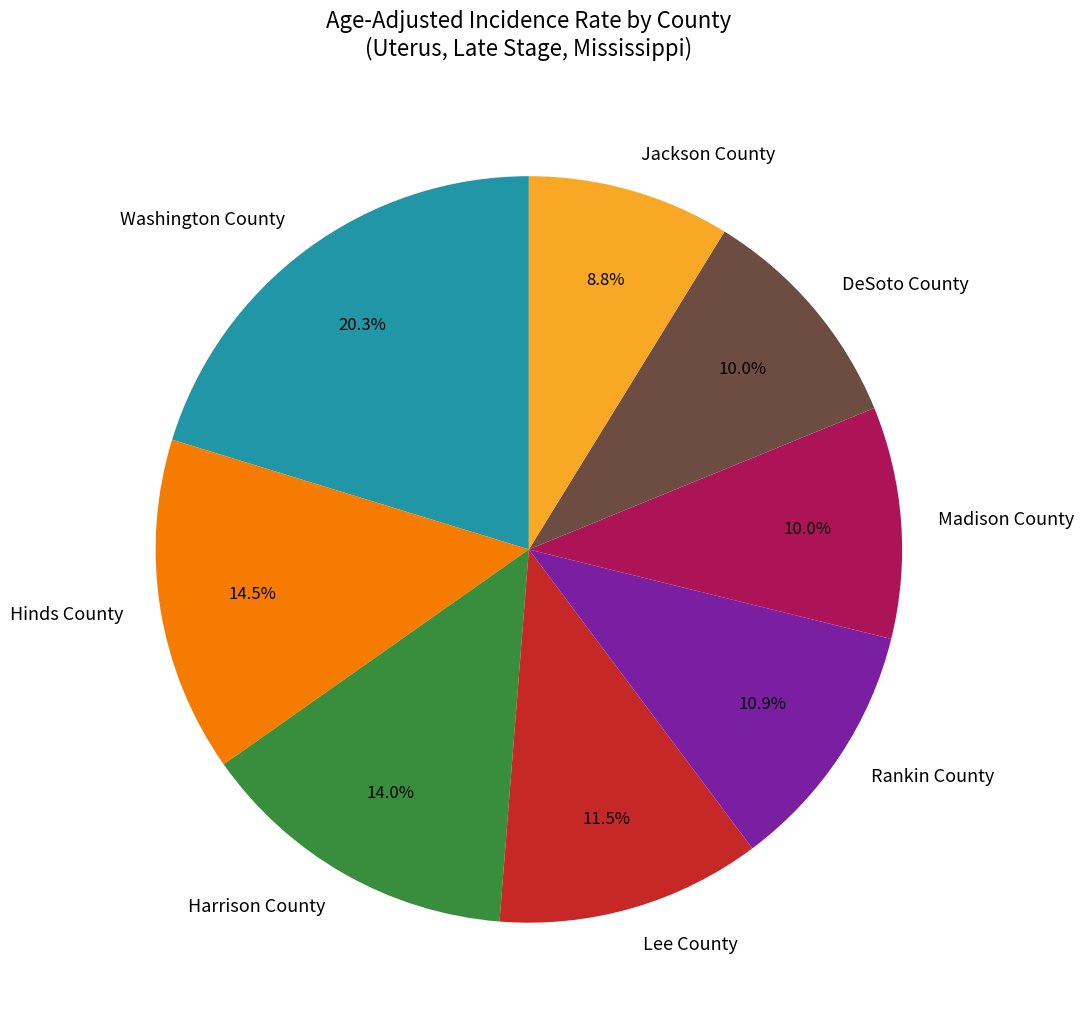

To the nearest percent, what is the difference between the Hinds County and Madison County slice percentages?

4%